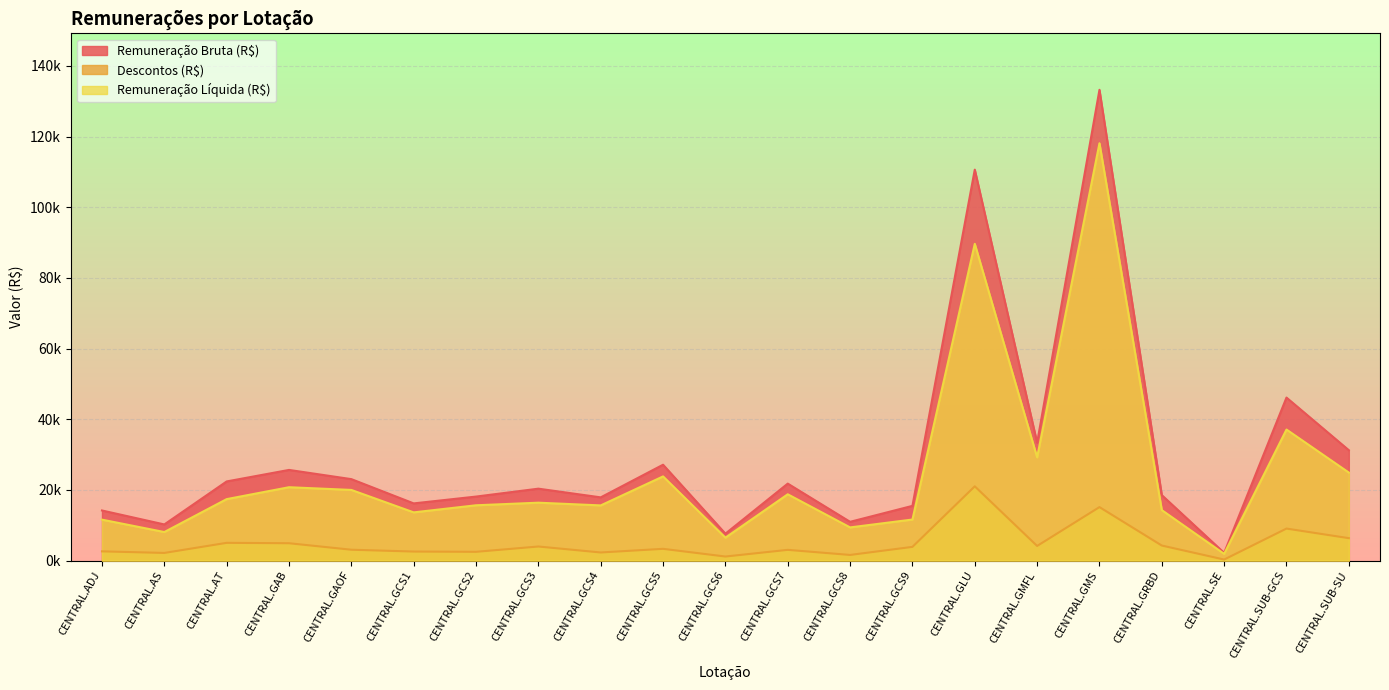

Read the Remuneração Bruta (R$) value at CENTRAL.AT.

22387.5